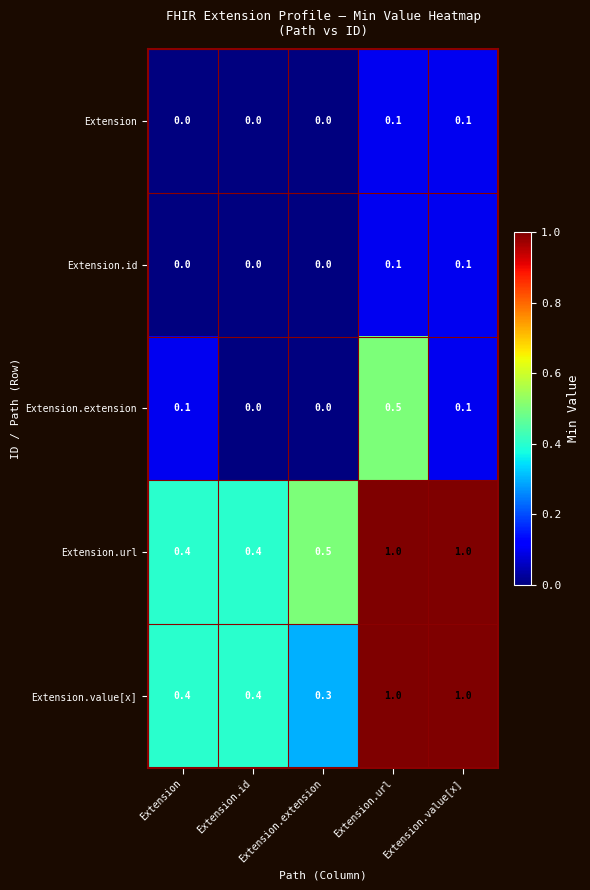

Where is Extension.value[x] nearest to the value 0?

Extension.extension